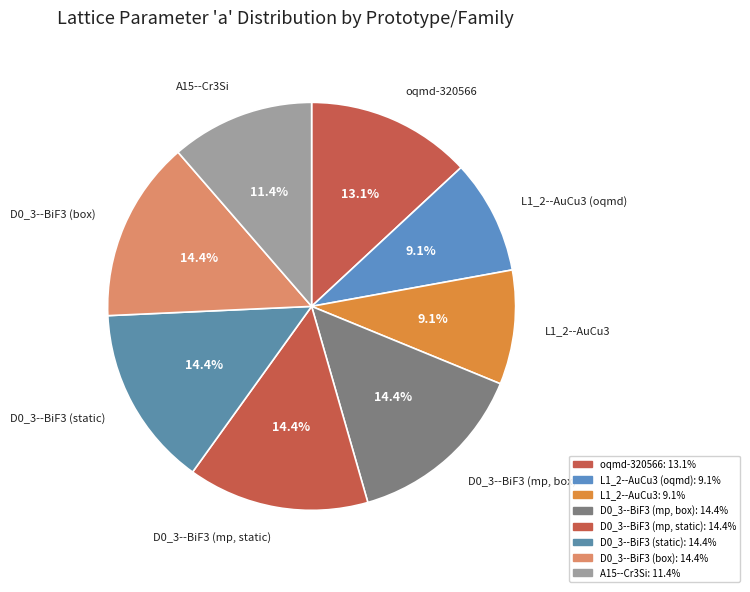

Between D0_3--BiF3 (static) and oqmd-320566, which is larger?

D0_3--BiF3 (static)